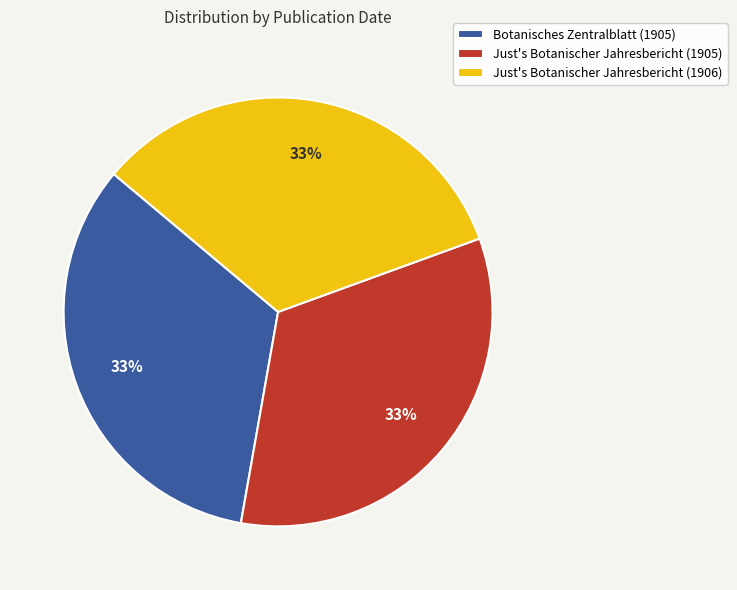

What is the ratio of the value at Botanisches Zentralblatt (1905) to the value at Just's Botanischer Jahresbericht (1906)?

1.0